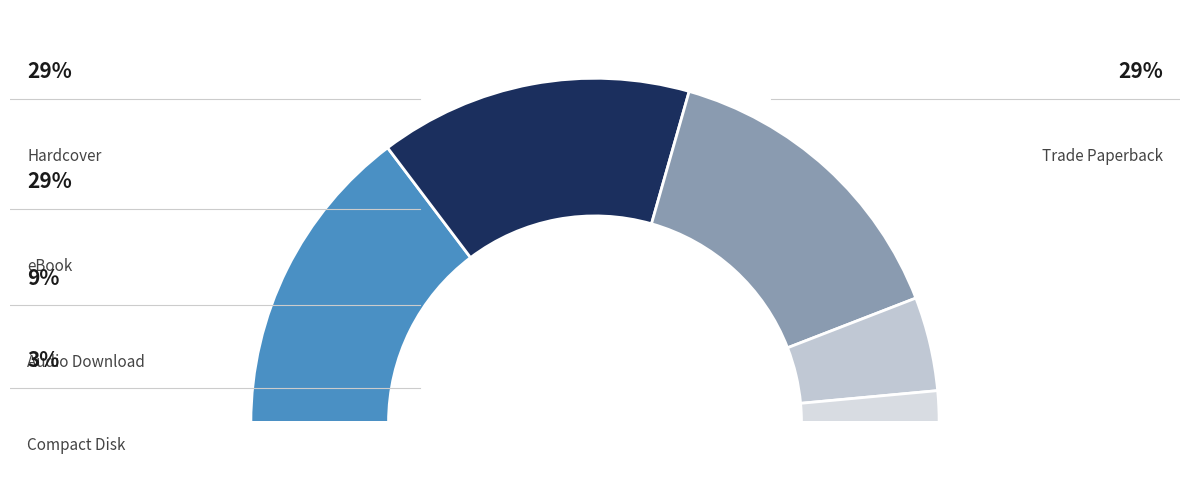

To the nearest percent, what is the difference between the largest and smallest slice percentages?

26%